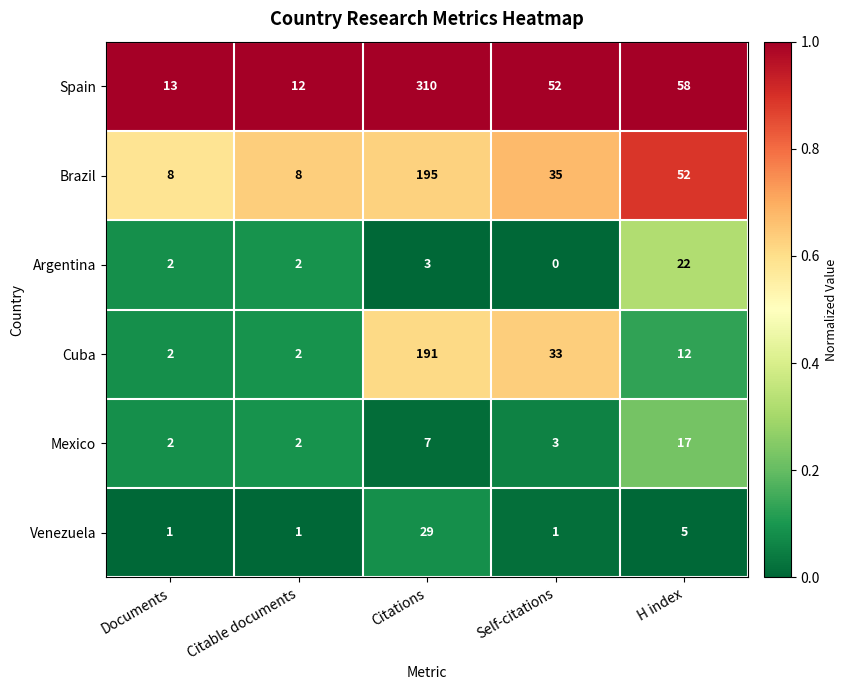

List the series in order of their peak value, lowest first.

Mexico, Argentina, Venezuela, Cuba, Brazil, Spain